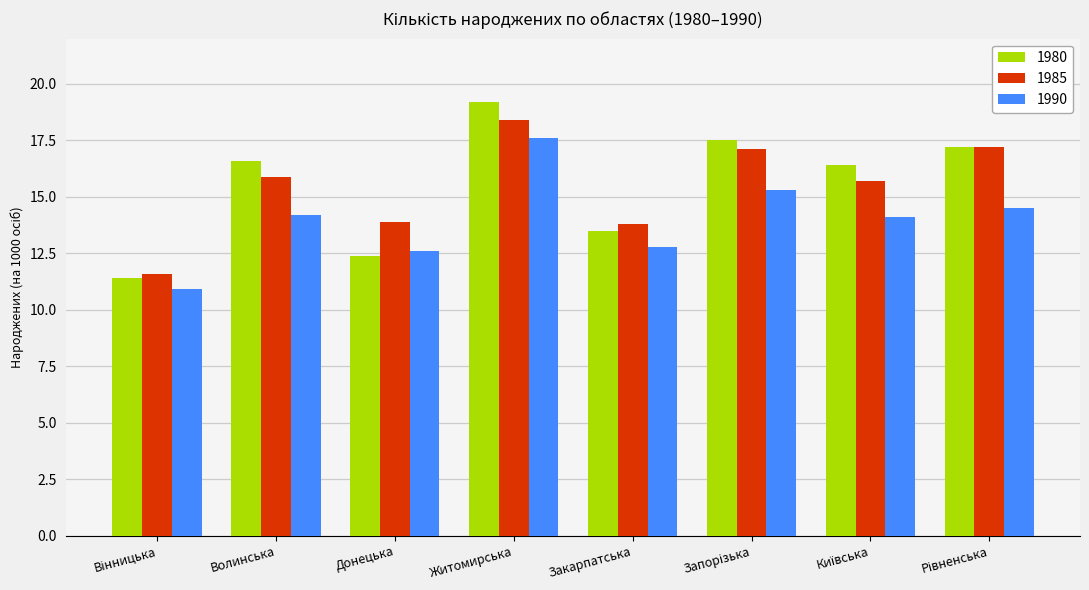

What are all the series names shown in the legend?

1980, 1985, 1990